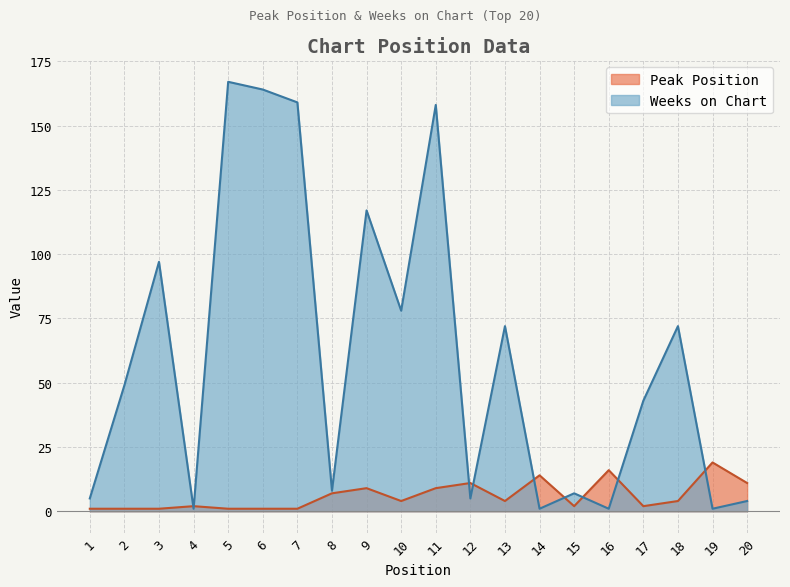

What is the greatest value displayed?

167